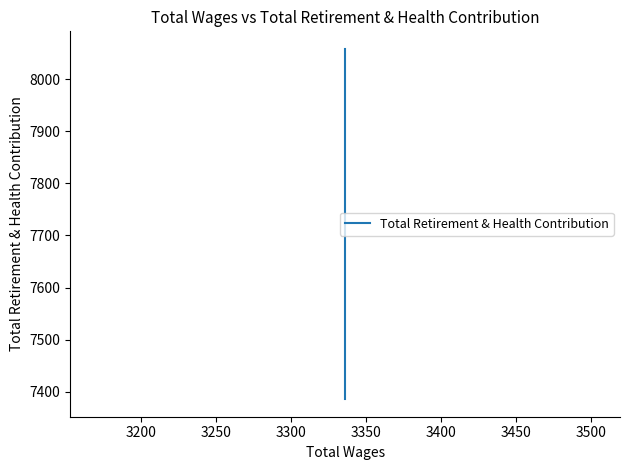

What is the greatest value displayed?

8058